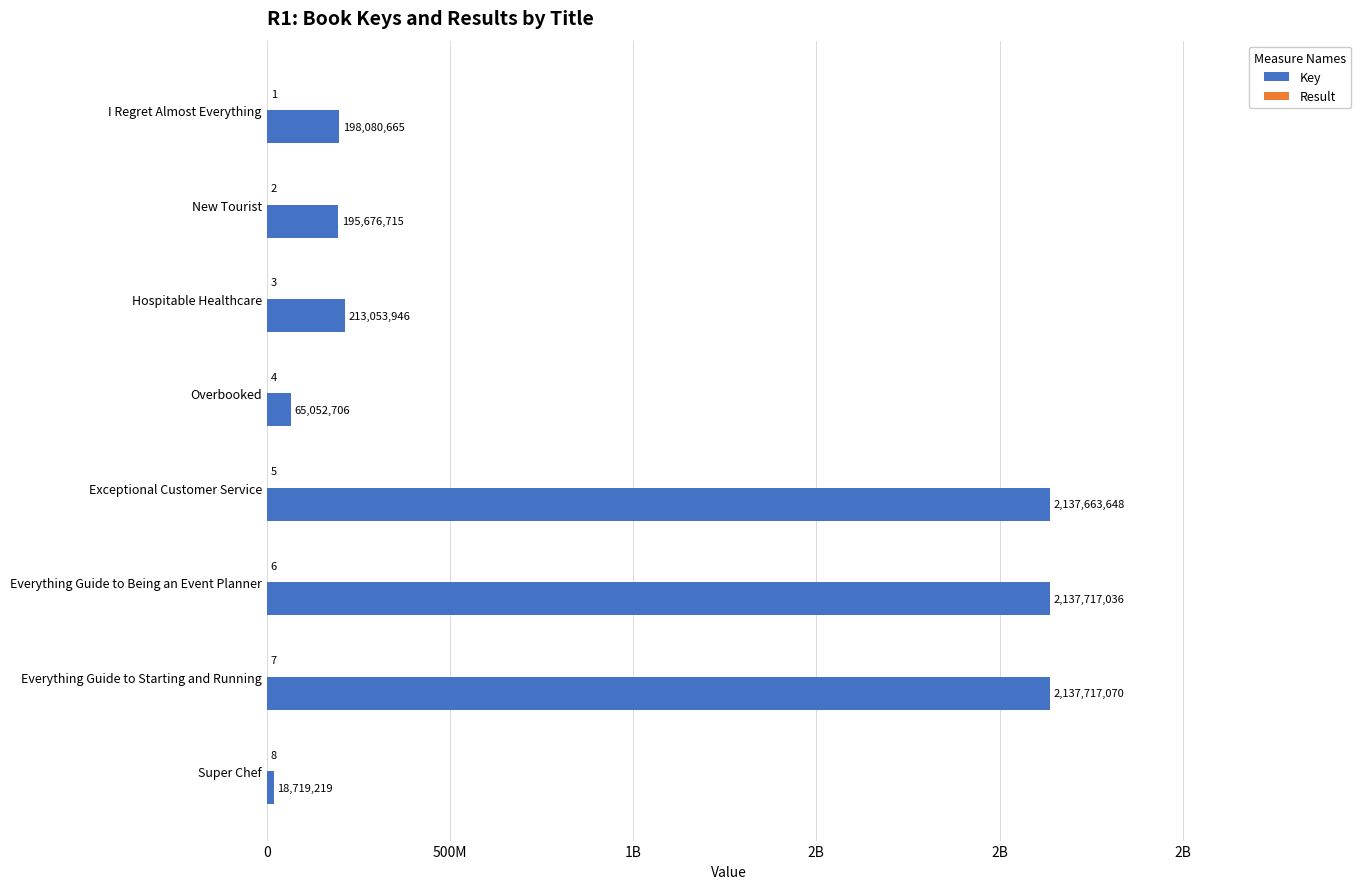

How many bars are there in each group?

2